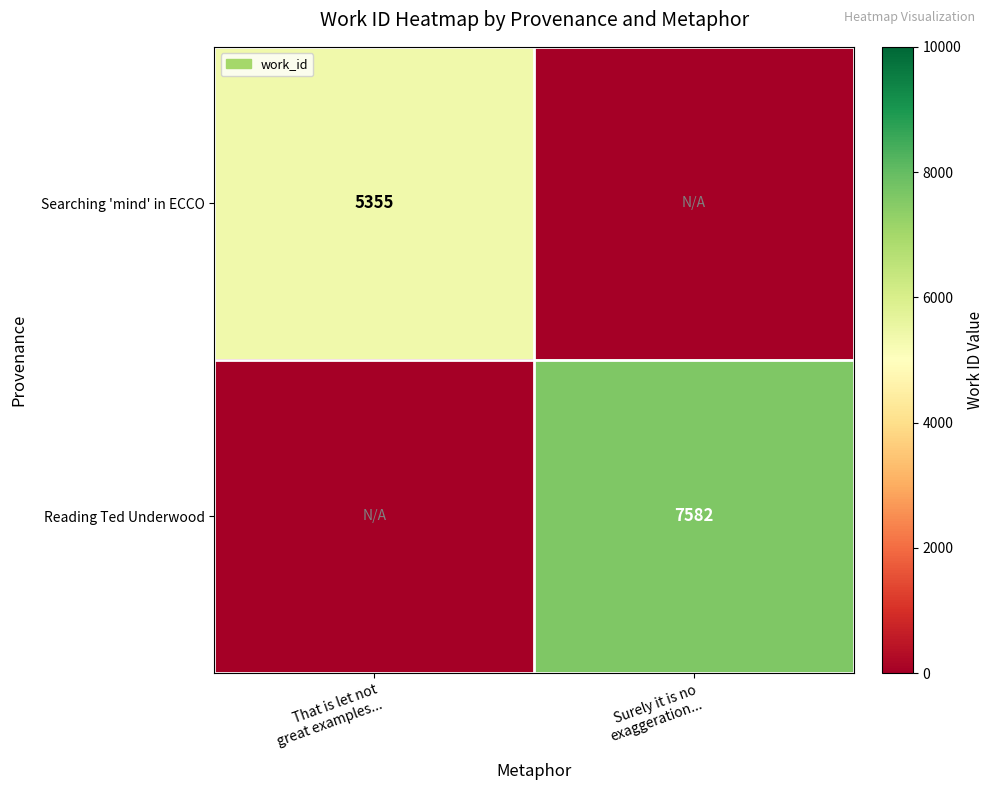

Rank the series by their average value, from lowest to highest.

Searching 'mind' in ECCO, Reading Ted Underwood